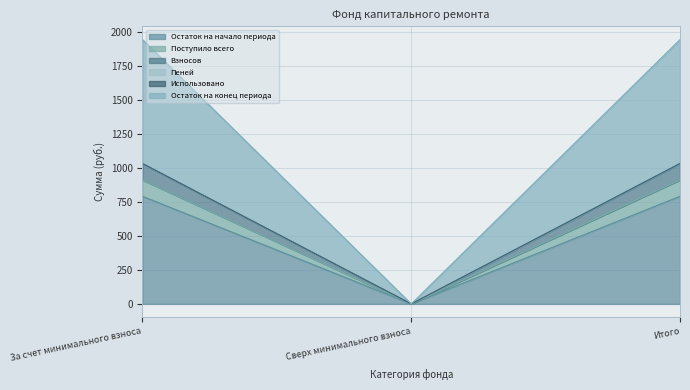

True or false: Остаток на конец периода has a value of 1033.0 at За счет минимального взноса.

True